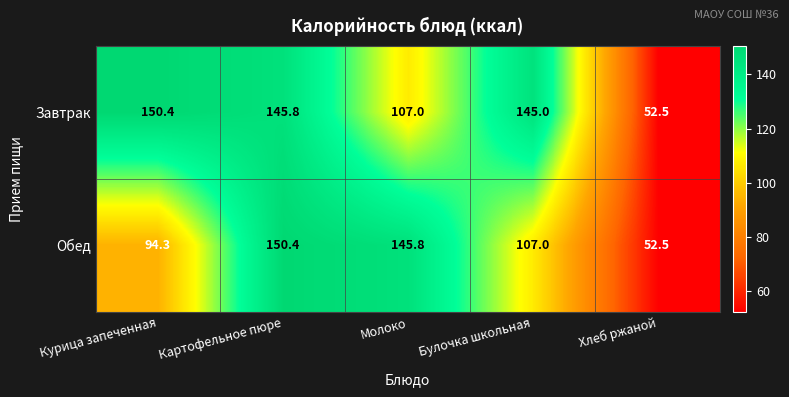

Reading left to right, what are all the values shown in this chart?

Завтрак: Курица запеченная=150.4	Картофельное пюре=145.8	Молоко=107.0	Булочка школьная=145.0	Хлеб ржаной=52.5
Обед: Курица запеченная=94.3	Картофельное пюре=150.4	Молоко=145.8	Булочка школьная=107.0	Хлеб ржаной=52.5